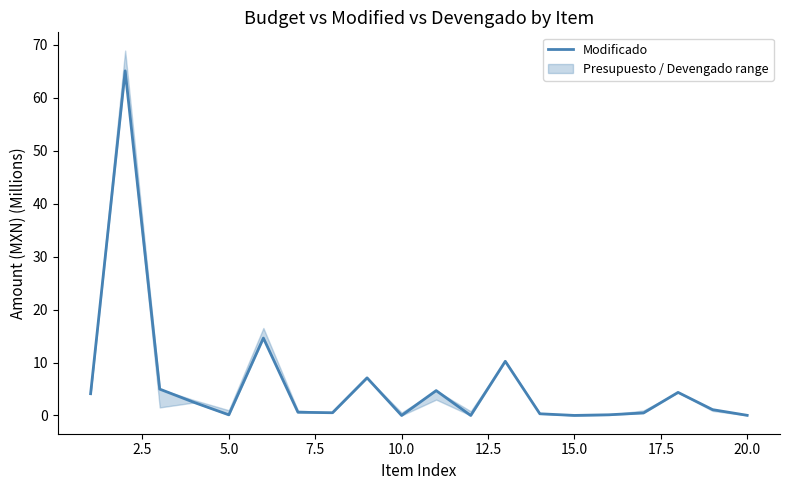

What is the maximum value for Modificado?

65.1